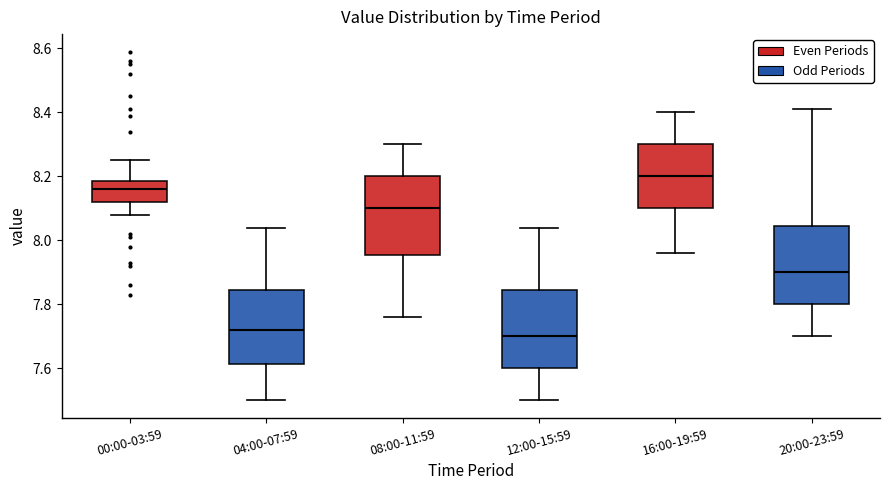

Reading left to right, transcribe this box plot: for each box, give where its median line is, the range the box spans, and where its two whiskers end, as read against the y-axis. The values are not printed on the chart, so give them approximately, as read against the axis.

00:00-03:59: median 8.16, box 8.12 to 8.18, whiskers 8.08 to 8.26
04:00-07:59: median 7.72, box 7.62 to 7.84, whiskers 7.50 to 8.04
08:00-11:59: median 8.10, box 7.96 to 8.20, whiskers 7.76 to 8.30
12:00-15:59: median 7.70, box 7.60 to 7.84, whiskers 7.50 to 8.04
16:00-19:59: median 8.20, box 8.10 to 8.30, whiskers 7.96 to 8.40
20:00-23:59: median 7.90, box 7.80 to 8.04, whiskers 7.70 to 8.42